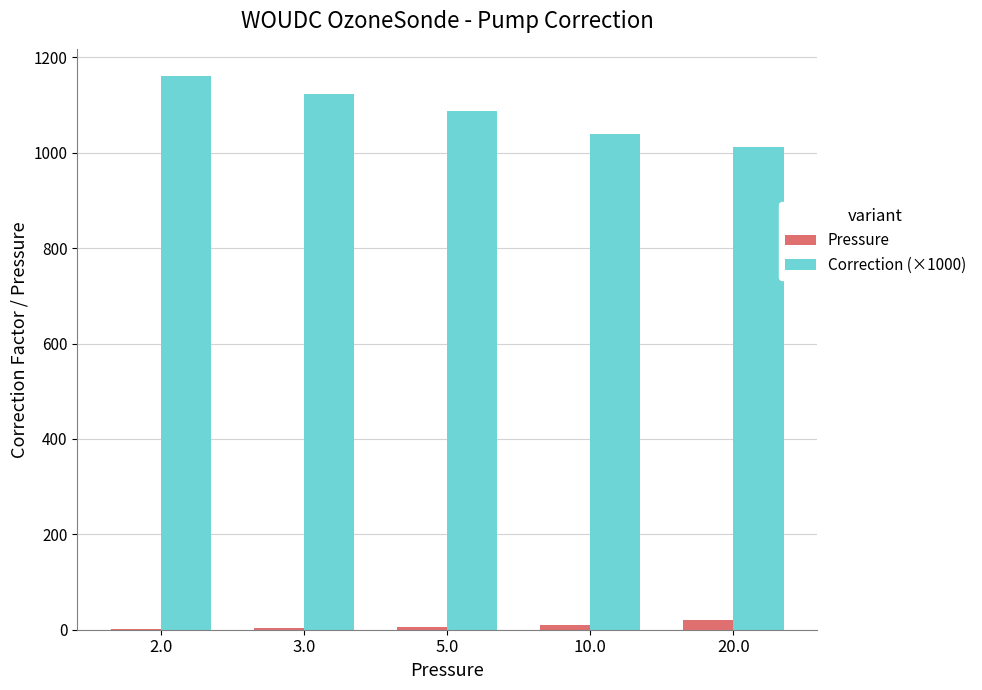

What are all the series names shown in the legend?

Pressure, Correction (×1000)